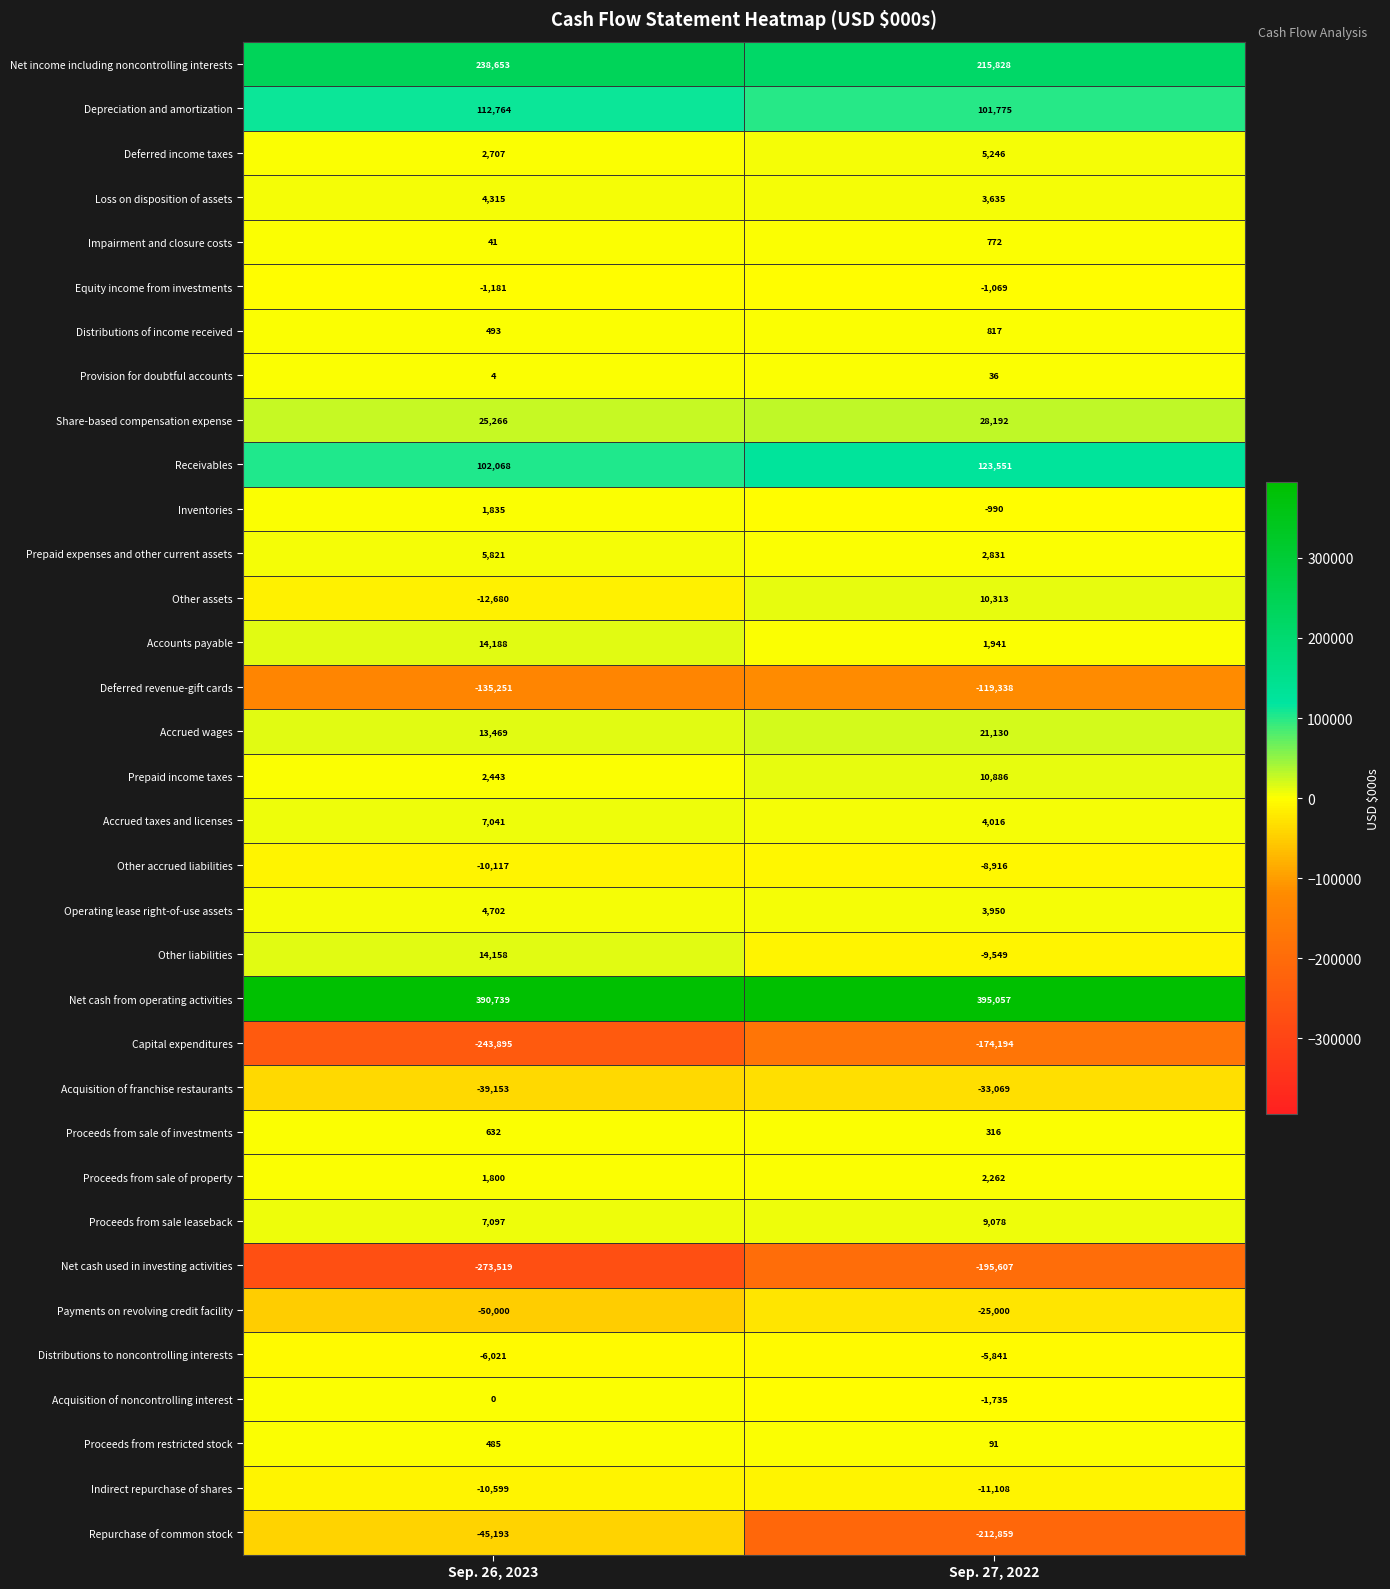

What is the difference between the maximum and minimum values in the Deferred income taxes series?

2539